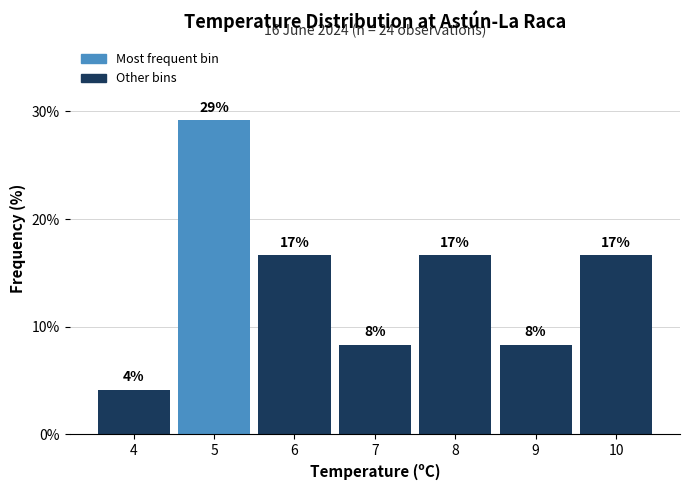

How many bars are there in total?

7